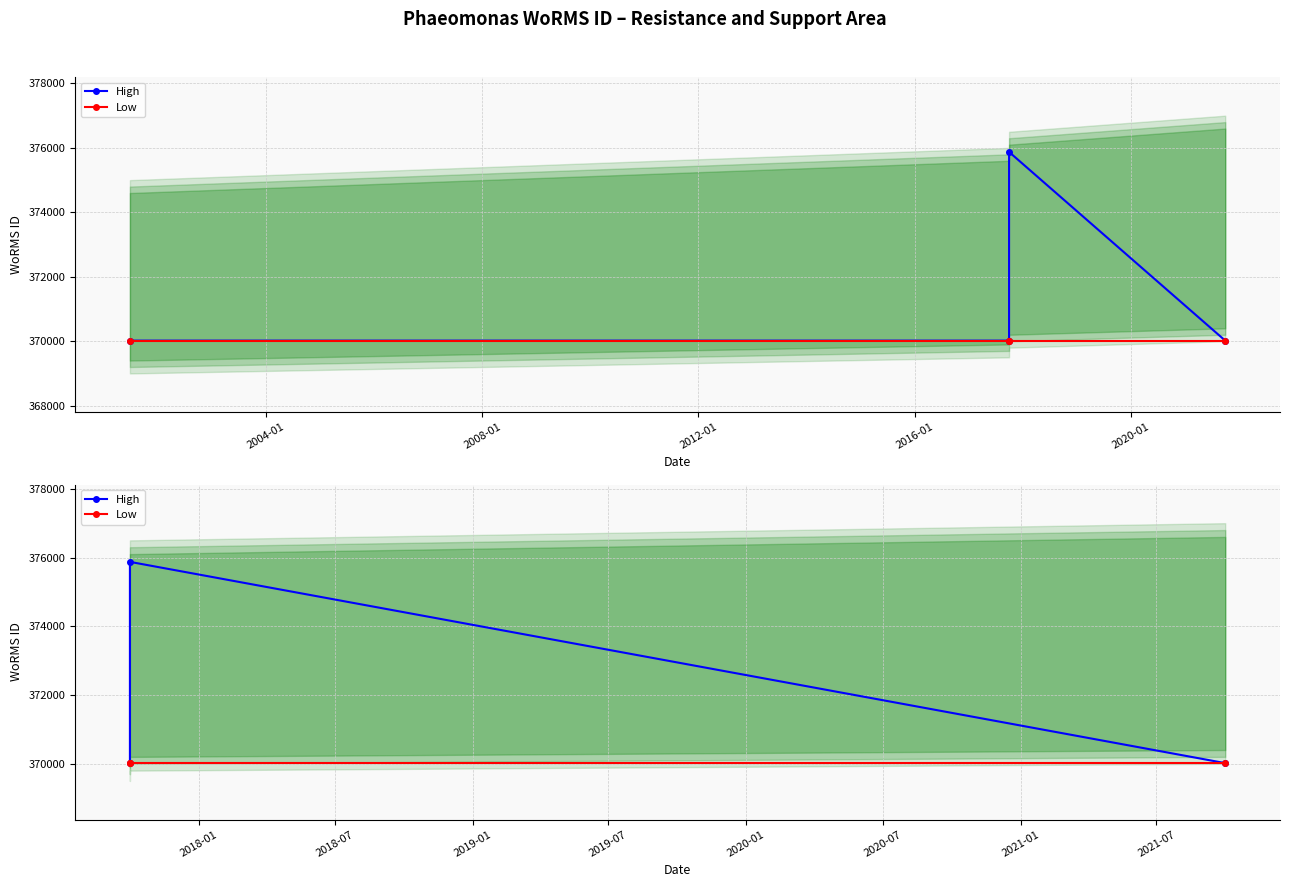

Rank the series by their average value, from highest to lowest.

High, Low